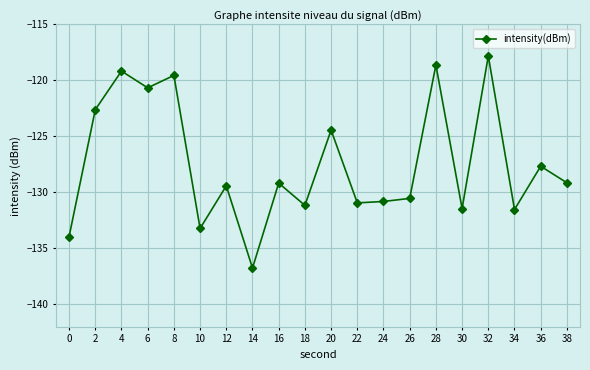

What is the smallest value displayed?

-136.8